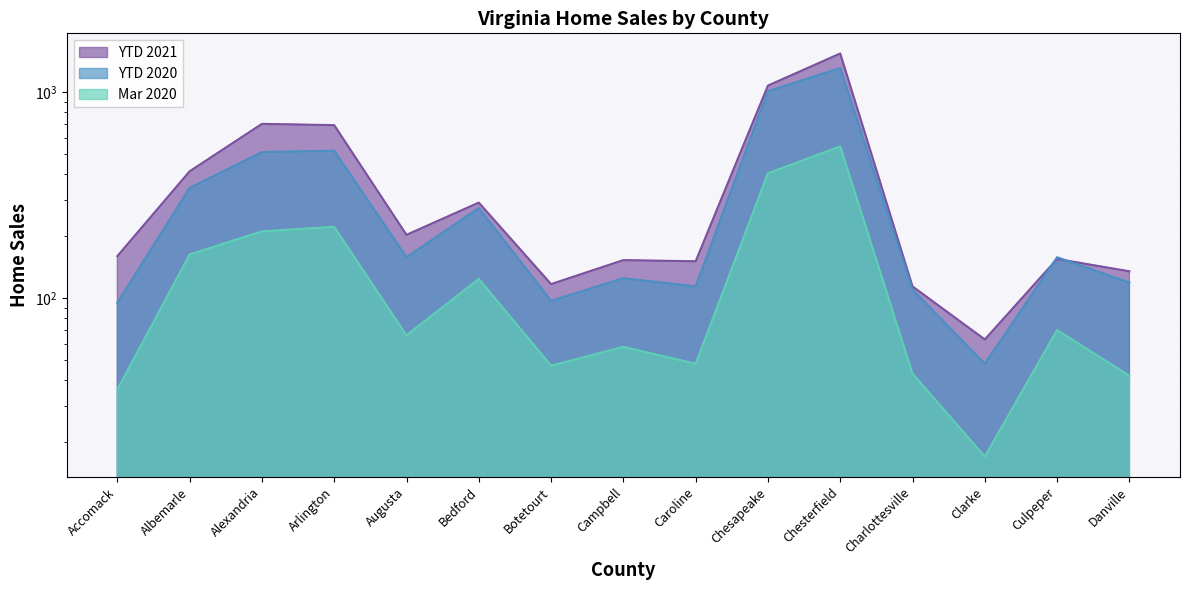

What is the difference between the maximum and minimum values in the Mar 2020 series?

529